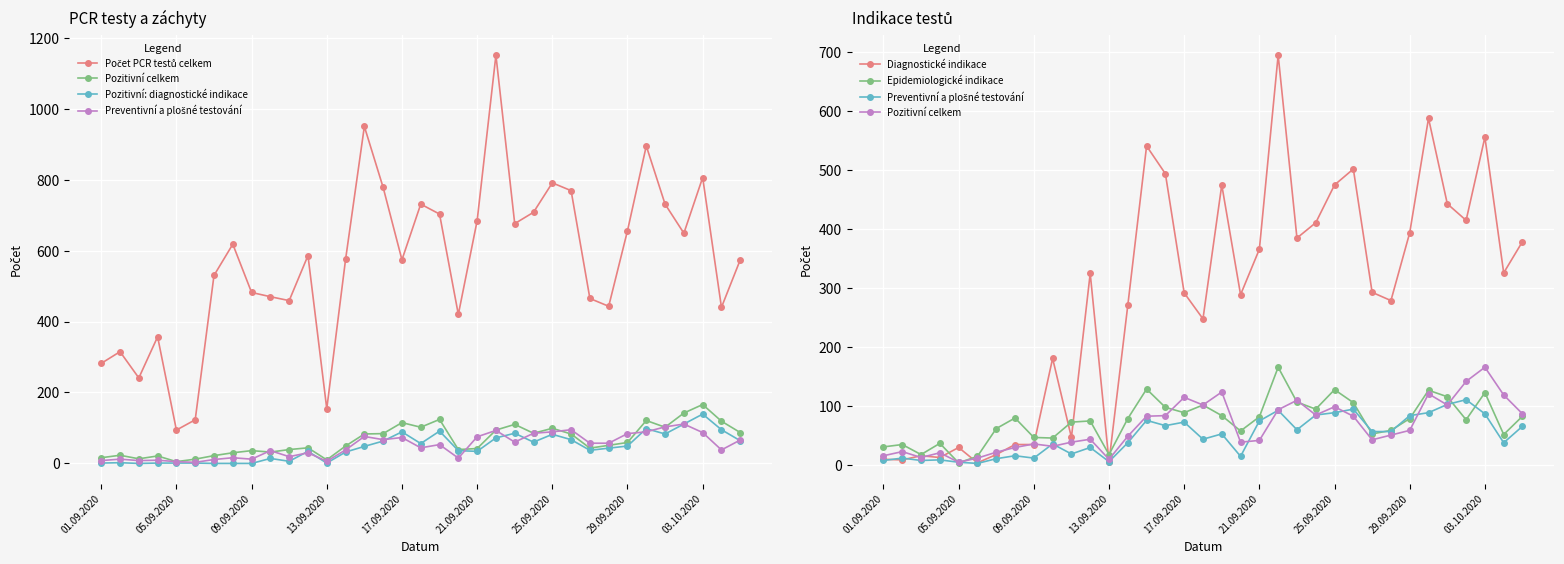

What is the sum of the Epidemiologické indikace values at 29 and 18?

211